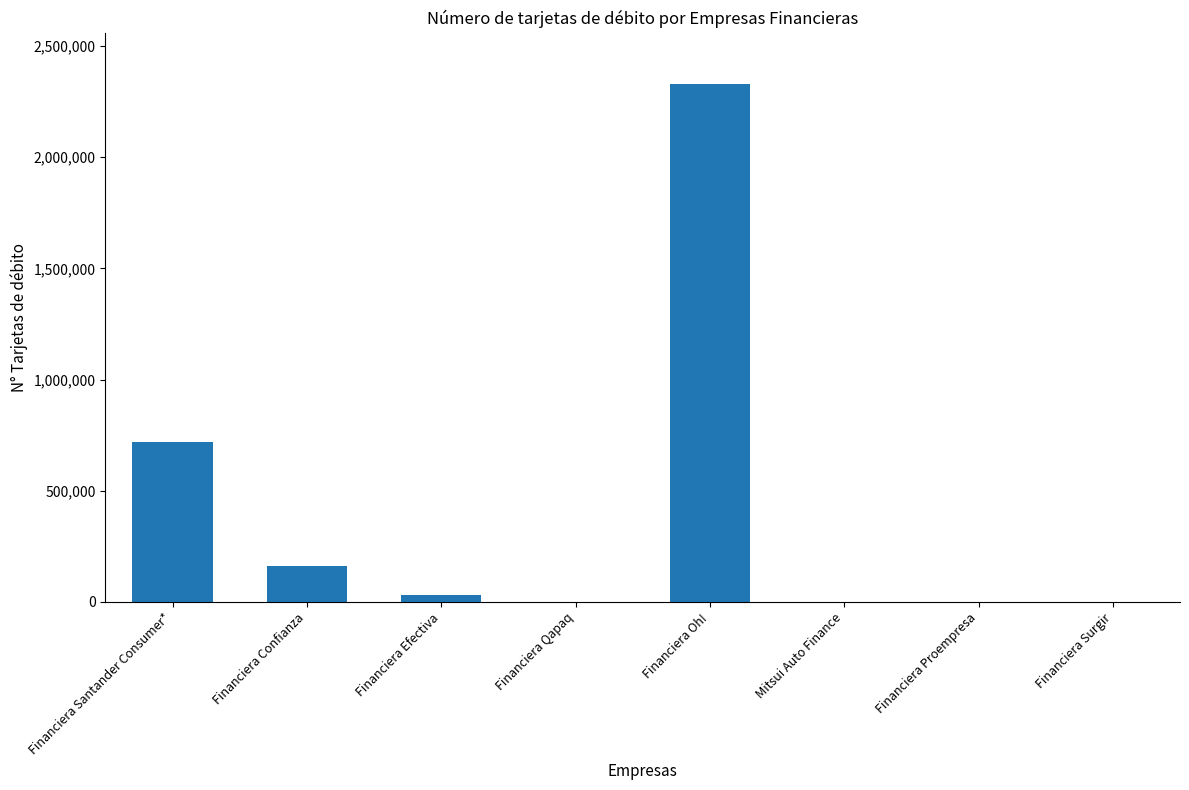

How many data points does each series have?

8